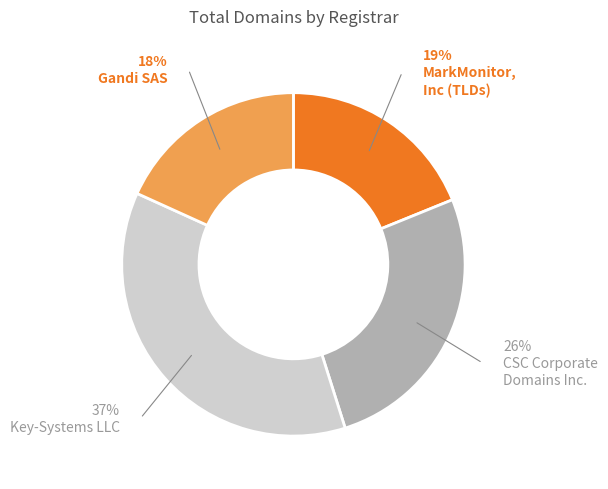

Is there a majority slice in this chart?

No